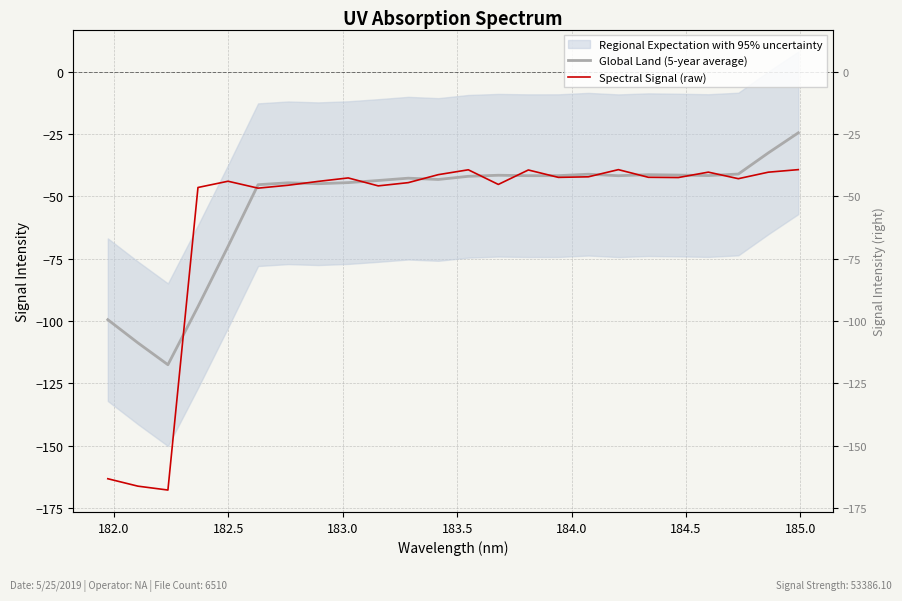

True or false: Global Land (5-year average) has more than 1 points higher than both neighbors.

True